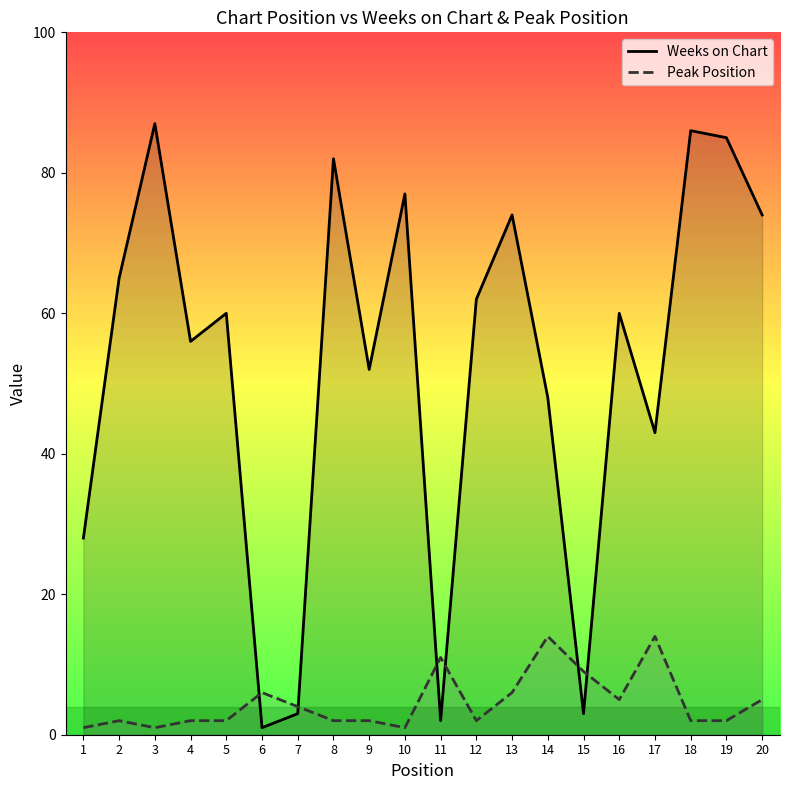

Is it true that Peak Position equals 2 at 10?

False